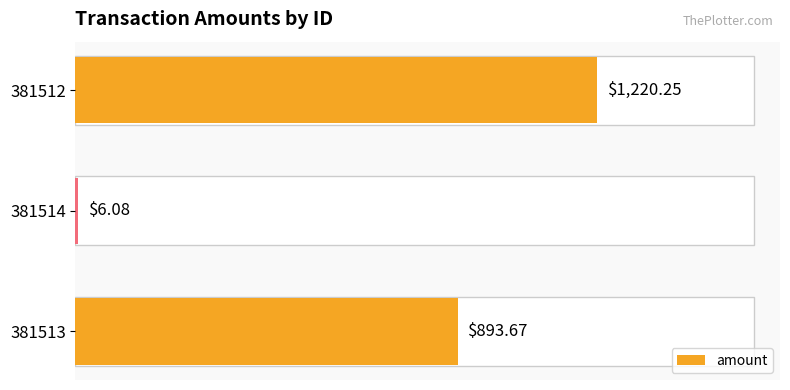

Rank the categories by value from highest to lowest.

381512, 381513, 381514